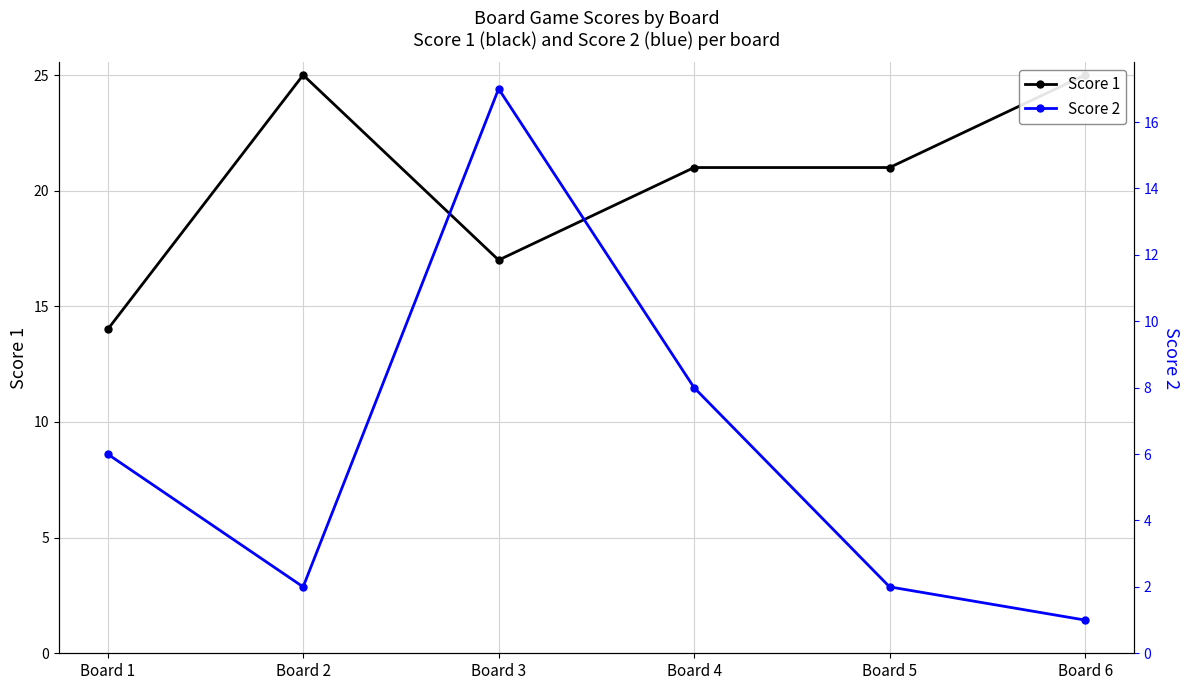

Is this an area chart (filled region under the line)?

No